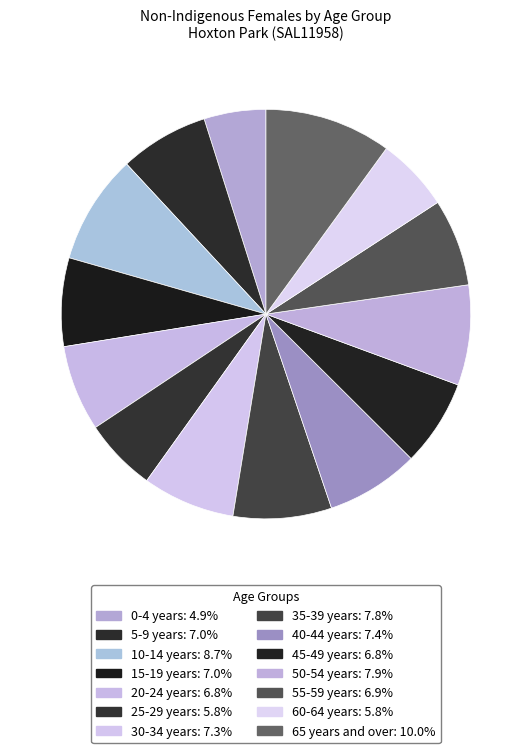

Rank the categories by value from lowest to highest.

0-4 years, 25-29 years, 60-64 years, 20-24 years, 45-49 years, 55-59 years, 15-19 years, 5-9 years, 30-34 years, 40-44 years, 35-39 years, 50-54 years, 10-14 years, 65 years and over